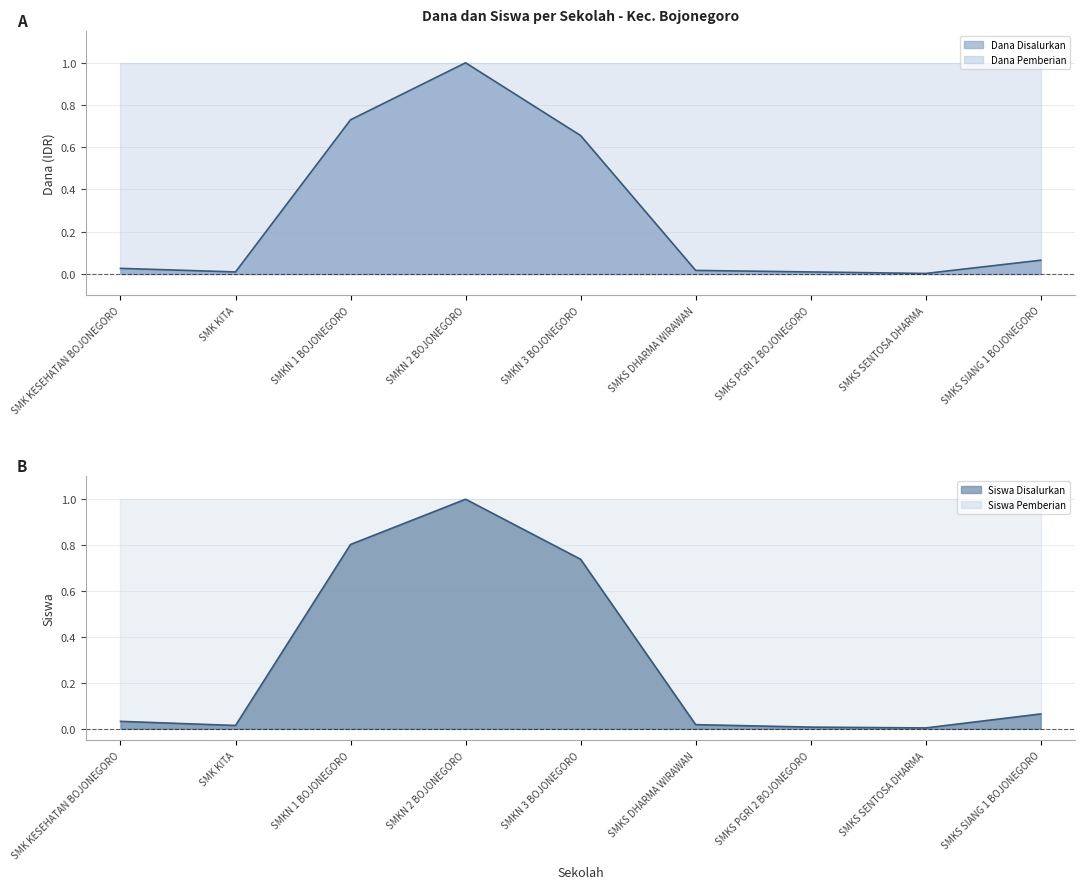

At how many categories does at least one series exceed 0?

9